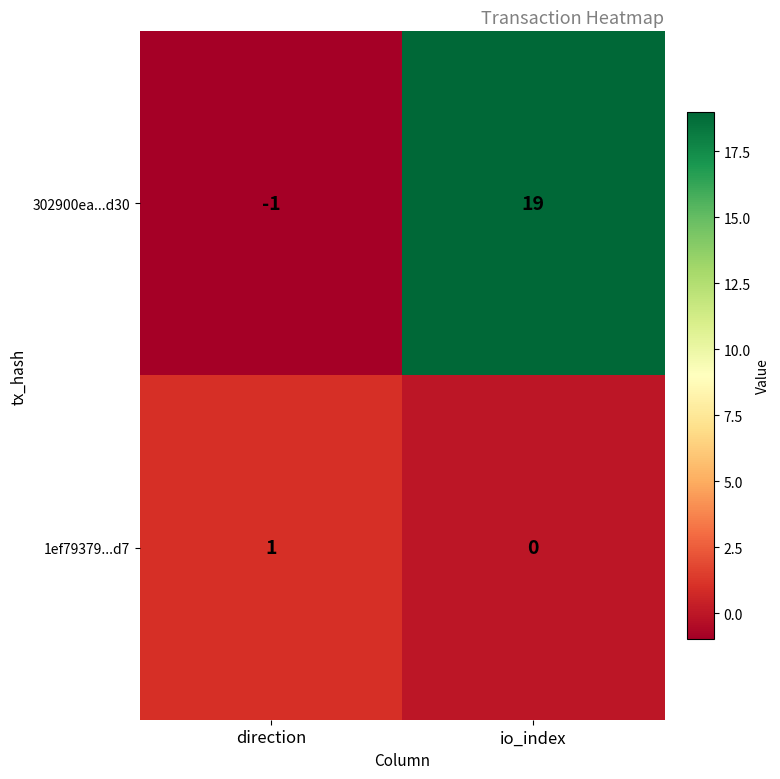

Reading left to right, transcribe all the data shown in this chart.

302900ea...d30: direction=-1	io_index=19
1ef79379...d7: direction=1	io_index=0